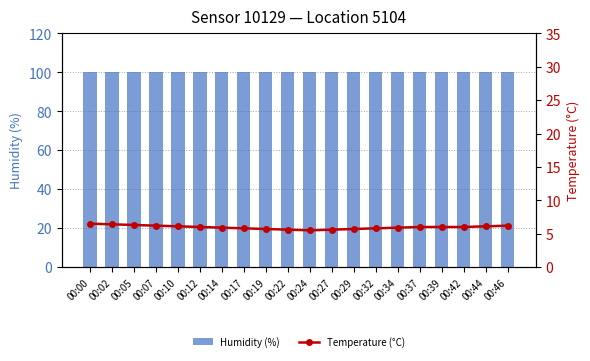

Is the value of Humidity (%) at 00:44 greater than the value of Temperature (°C) at 00:10?

Yes